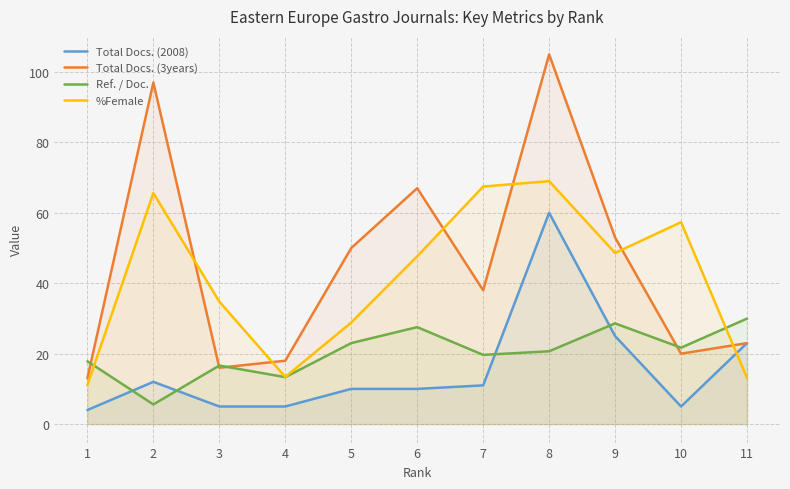

Which series changed the most between 2 and 11?

Total Docs. (3years)